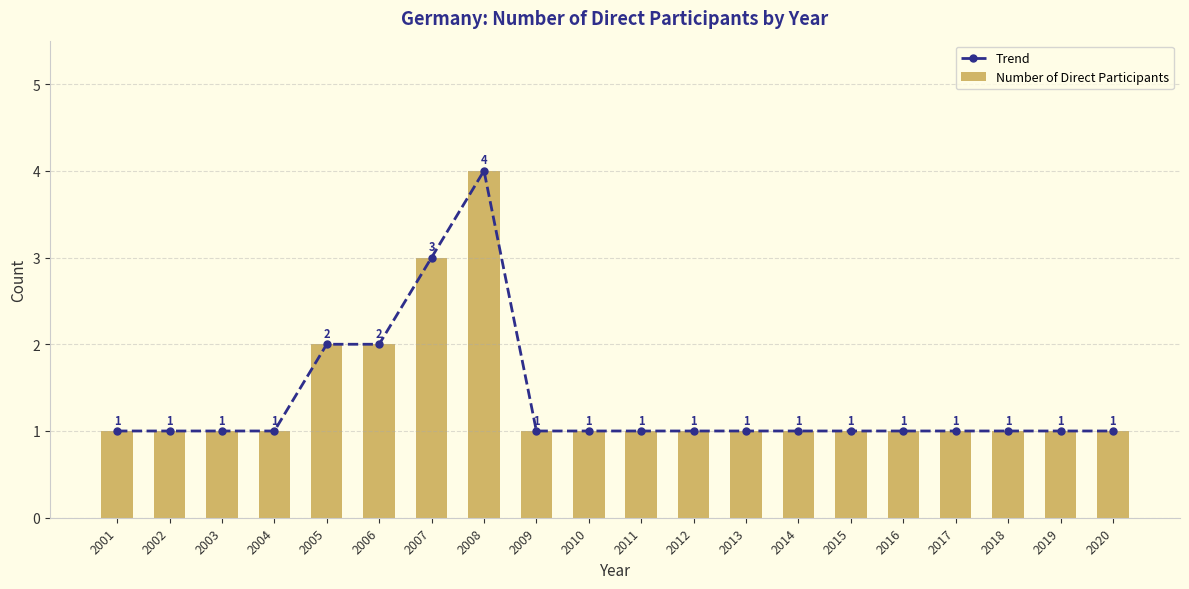

What is the sum of the Number of Direct Participants values at 2011 and 2019?

2